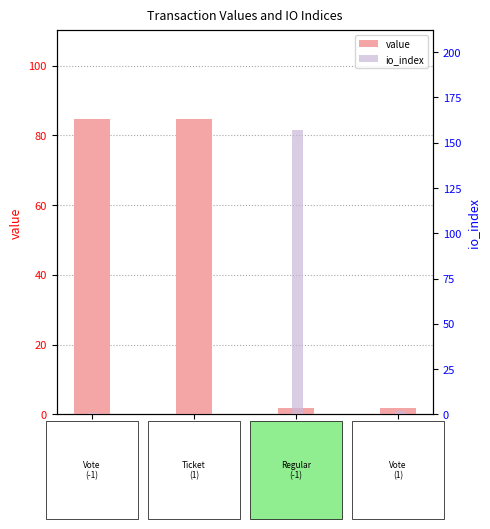

What is the difference between the io_index values at Ticket (1) and Vote (1)?

2.0